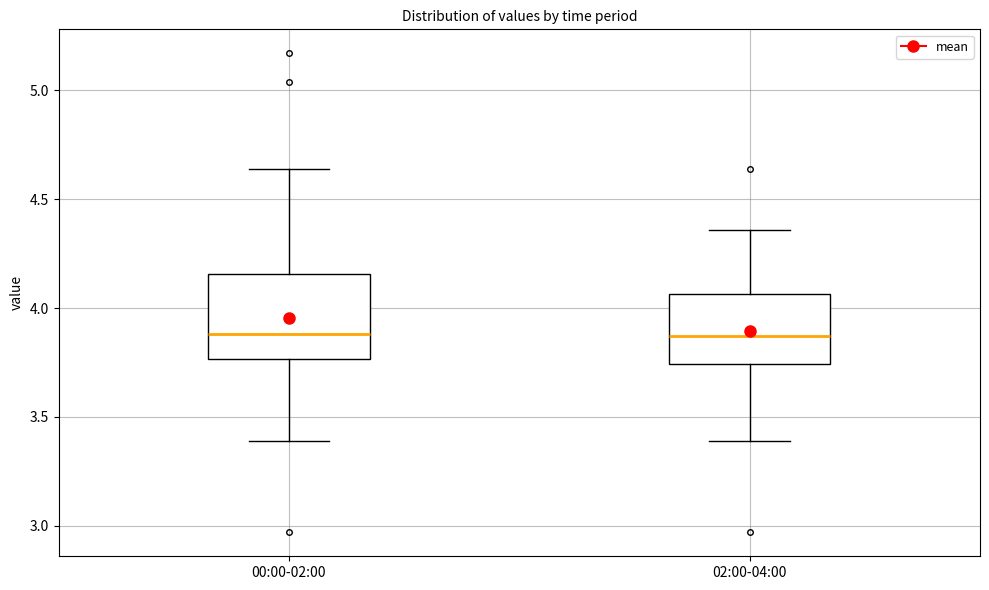

Where is the upper edge of the box for 00:00-02:00 on the y-axis? The values are not printed on the chart, so give them approximately, as read against the axis.

4.15